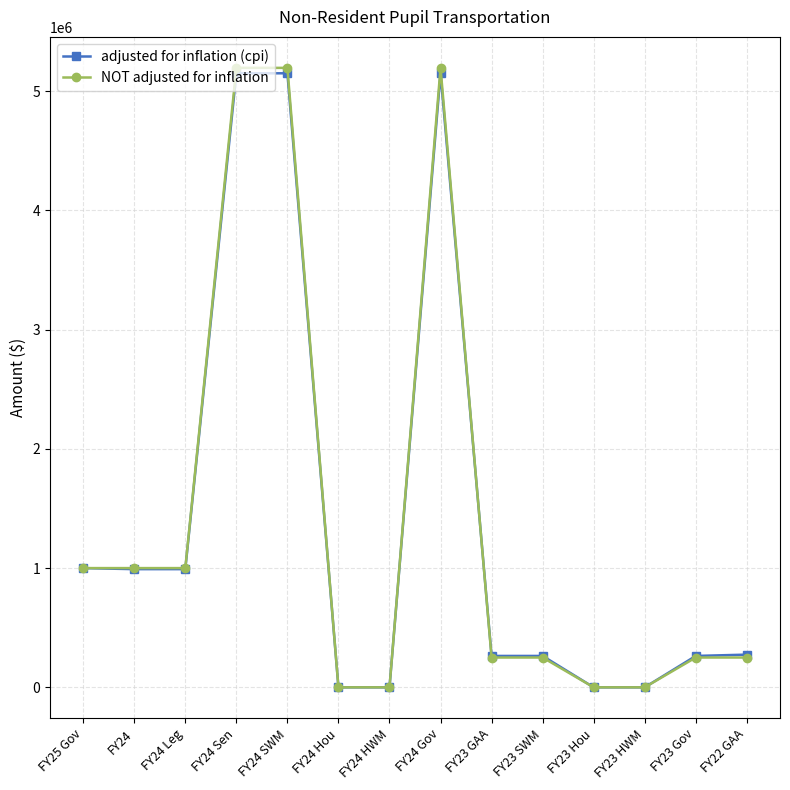

What is the sum of all adjusted for inflation (cpi) values?

19496361